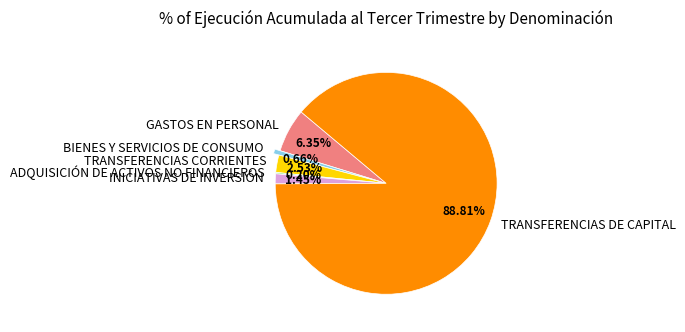

Is there a majority slice in this chart?

Yes